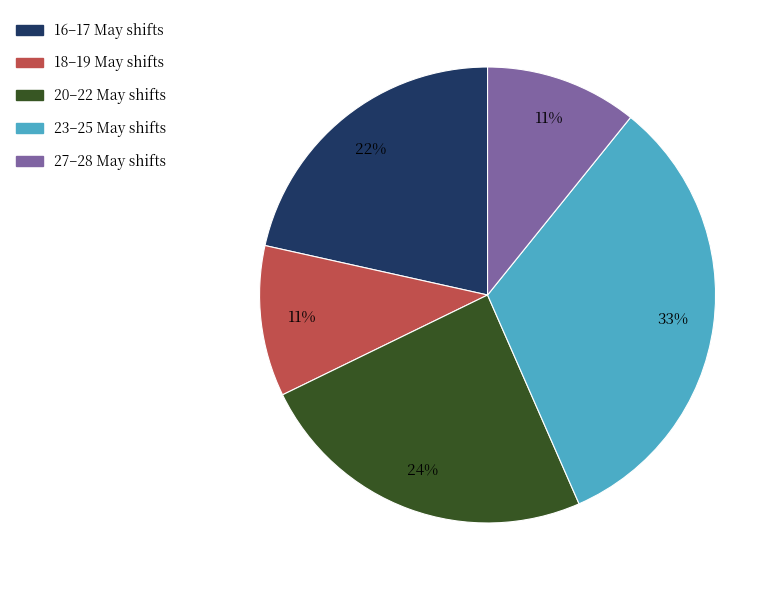

Does any single category account for the majority?

No